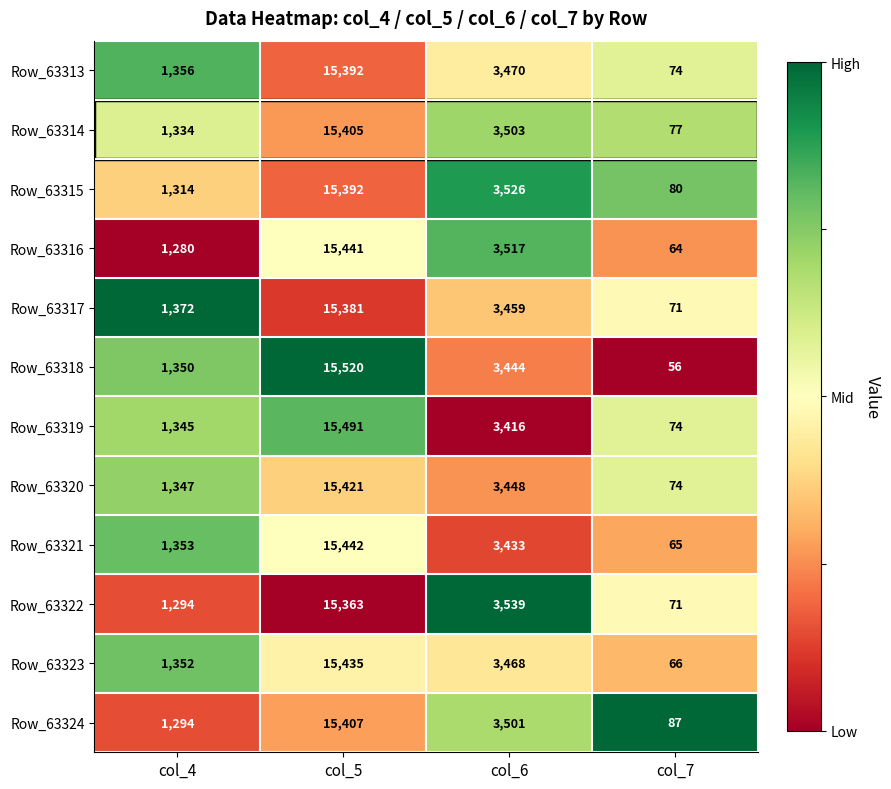

True or false: Row_63314 has a value of 1334 at col_4.

True